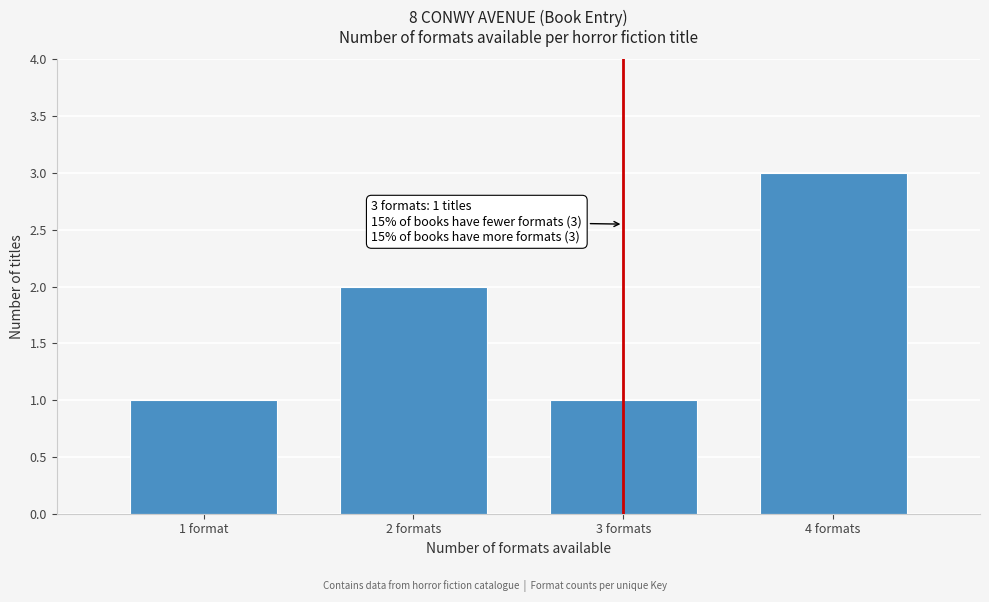

Reading right to left, what are all the values shown in this chart?

3	1	2	1